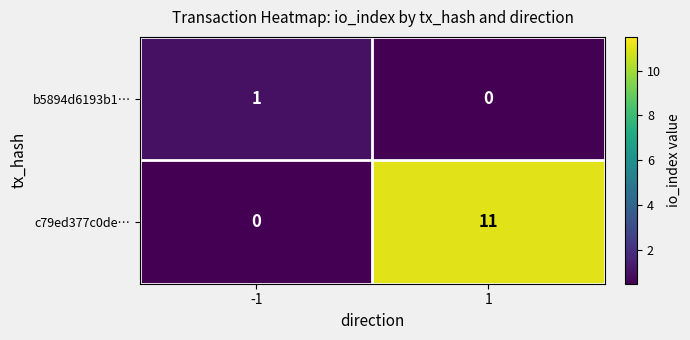

What is the total value across all series at -1?

1